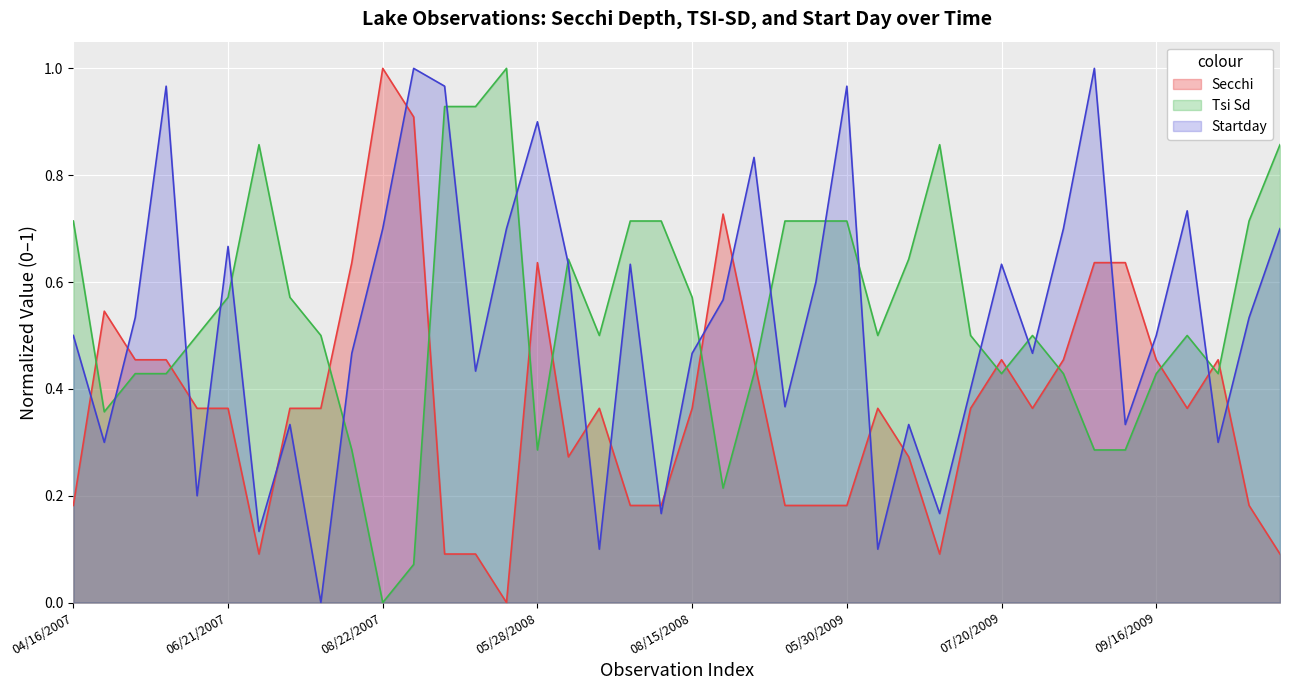

True or false: Secchi and Startday intersect in this chart.

True